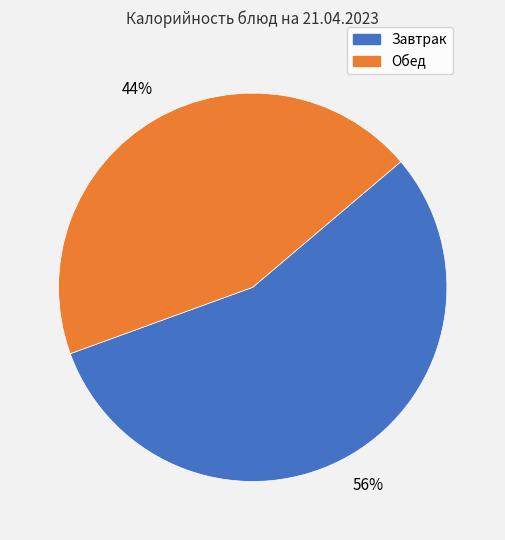

To the nearest percent, what is the average slice percentage?

50%